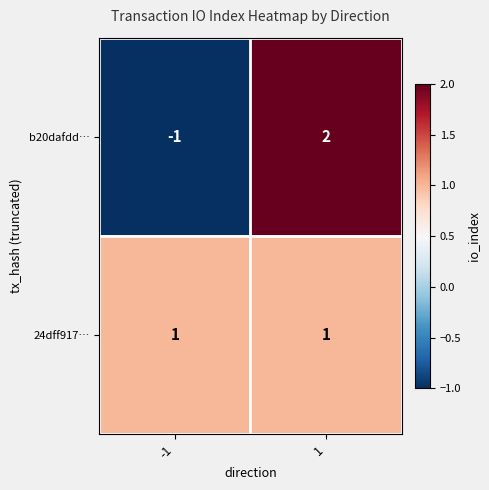

What is the spread (max minus min) of values at -1?

2